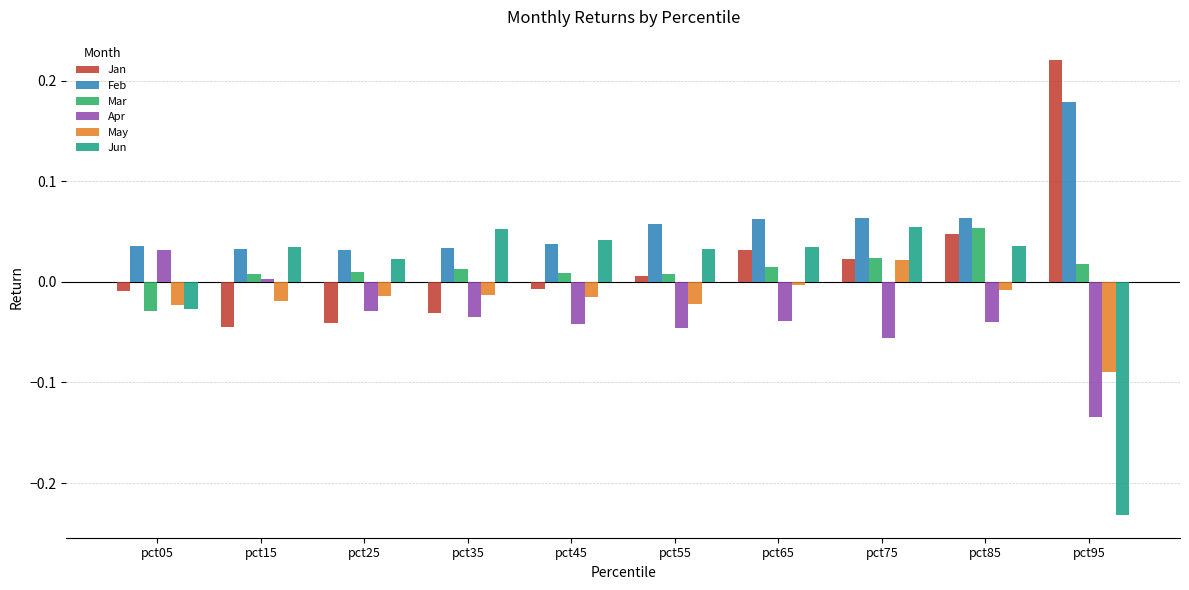

Is the value of Apr at pct85 greater than the value of Jun at pct75?

No